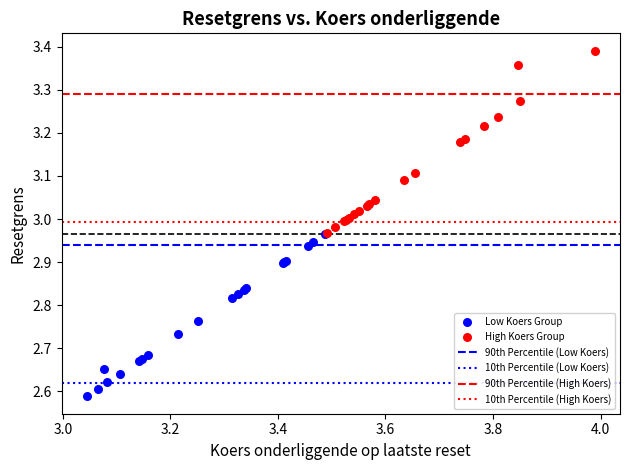

Which series contains the lowest Y value?

Low Koers Group